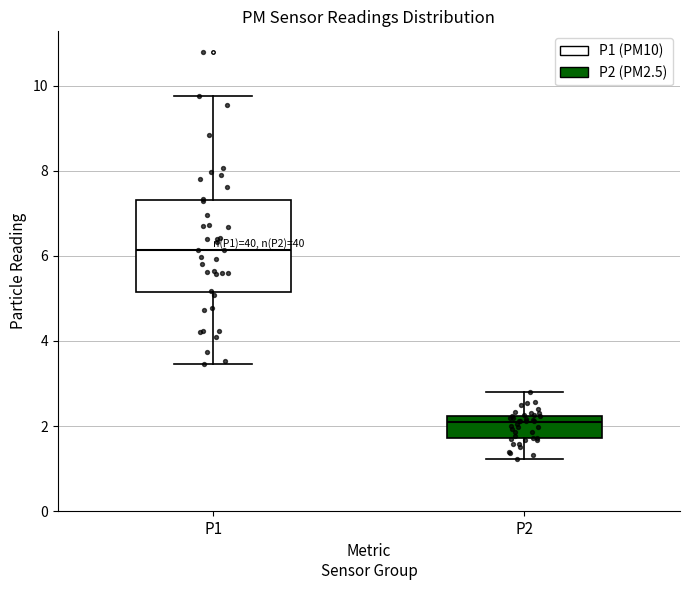

Comparing the boxes themselves (not the whiskers), which one is the tallest?

P1